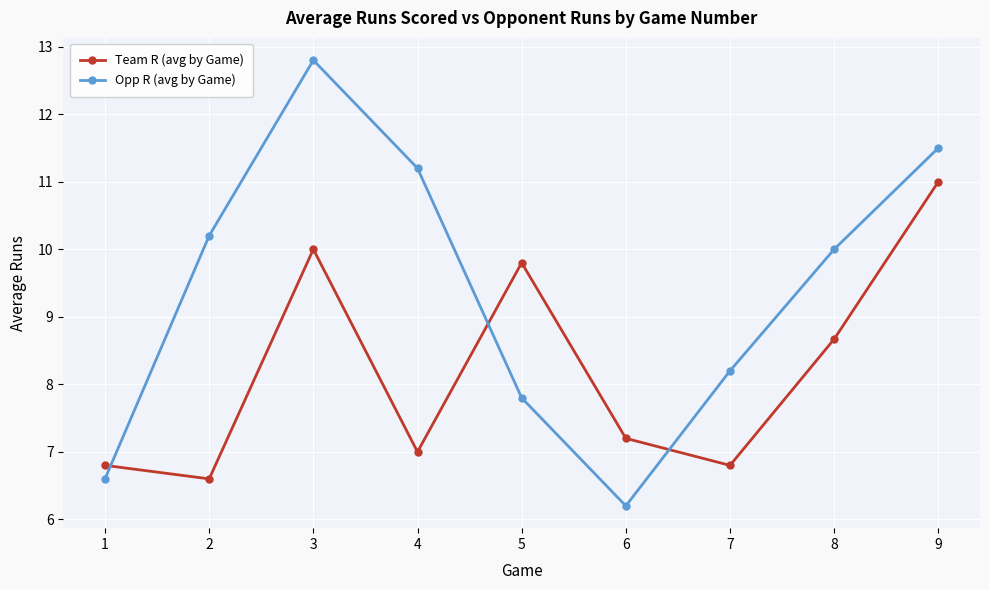

Reading right to left, what are all the values shown in this chart?

Team R (avg by Game): 11.0	8.7	6.8	7.2	9.8	7.0	10.0	6.6	6.8
Opp R (avg by Game): 11.5	10.0	8.2	6.2	7.8	11.2	12.8	10.2	6.6